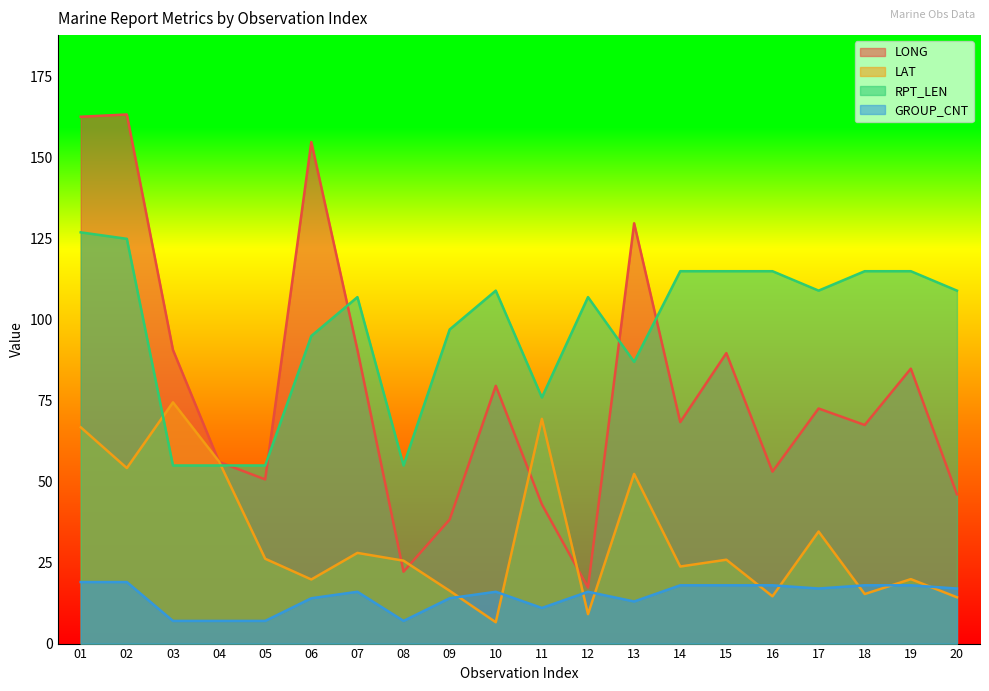

At how many categories does at least one series exceed 94?

15